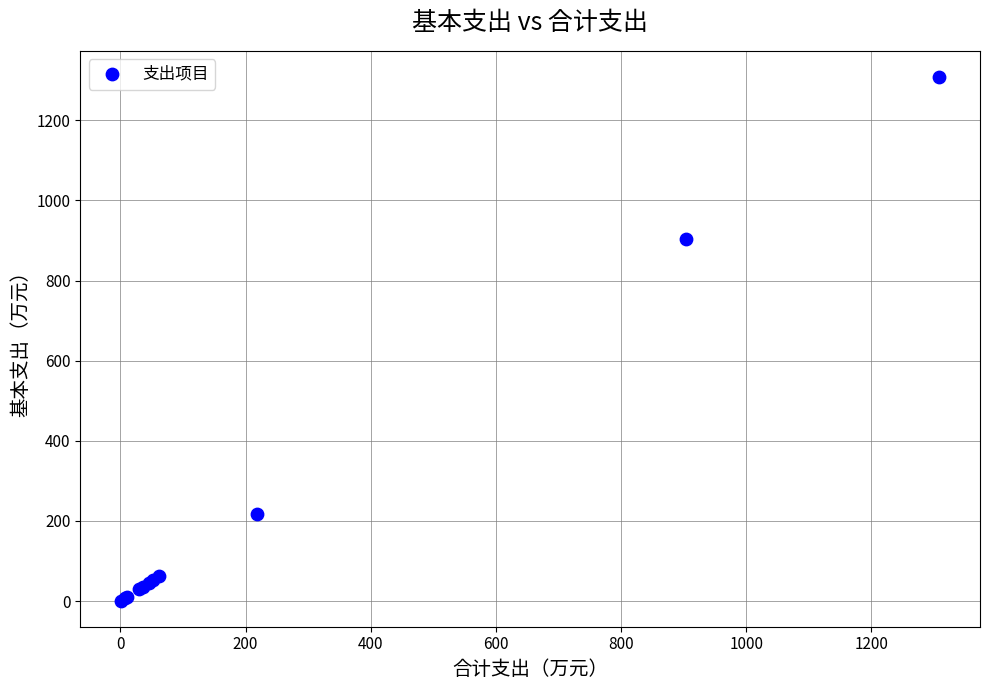

What Y value in the scatter plot is closest to 654?

903.6